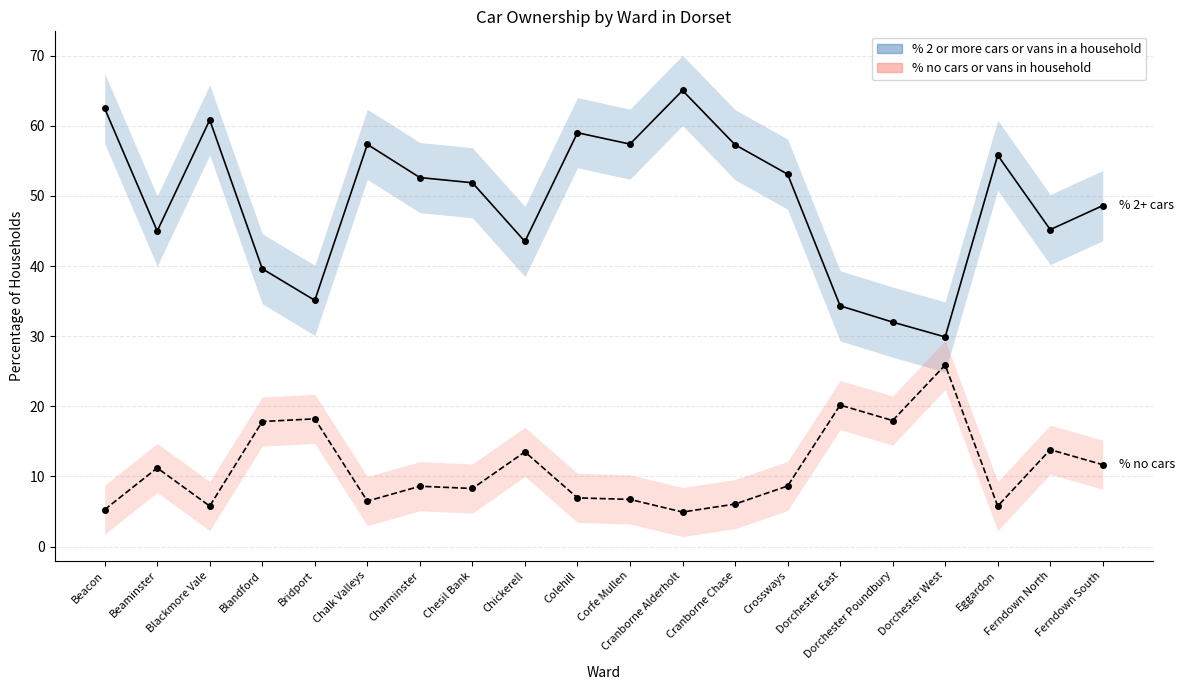

What position from the left is Bridport?

5